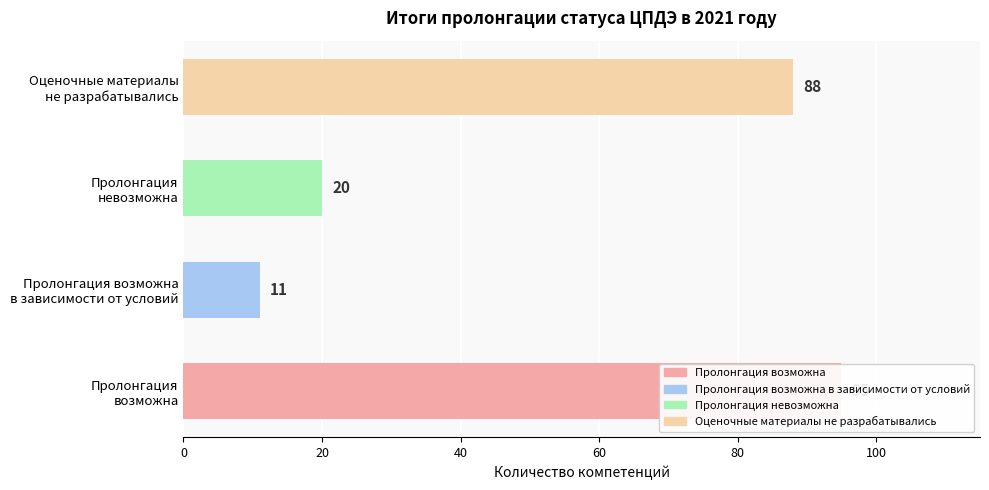

How many bars are there in total?

4